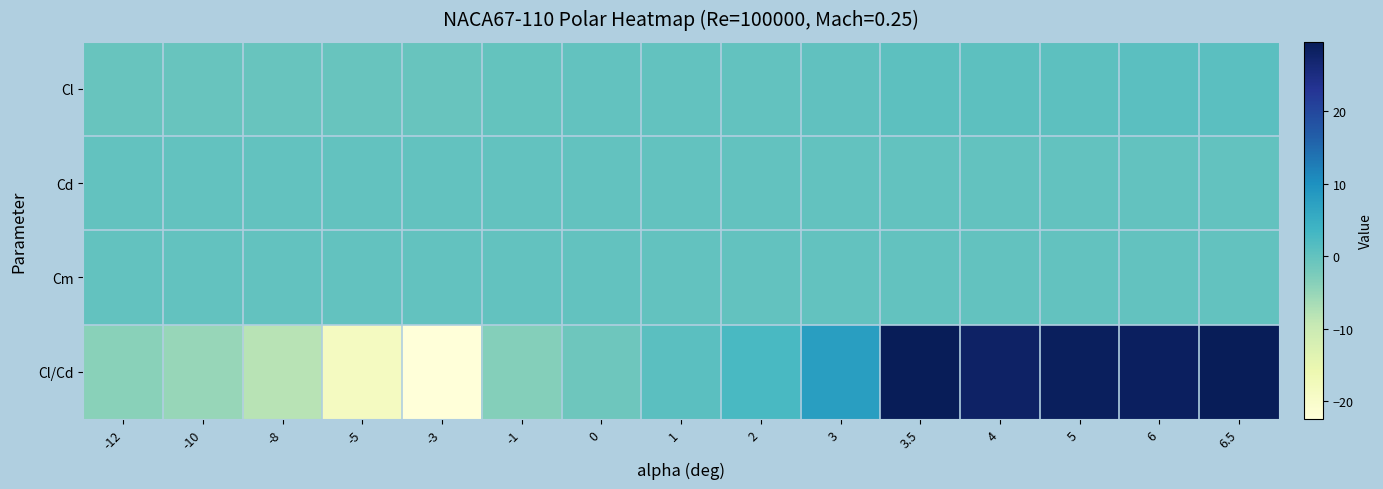

How many distinct data groups are displayed?

4